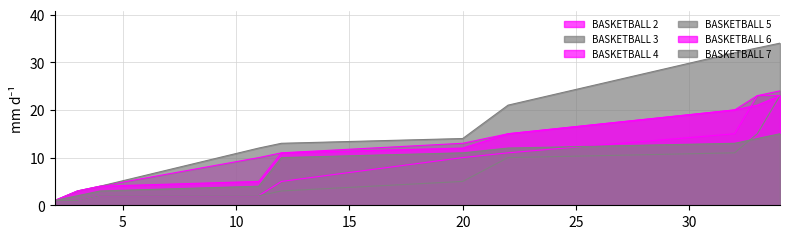

Does the chart display data point markers on the line(s)?

No